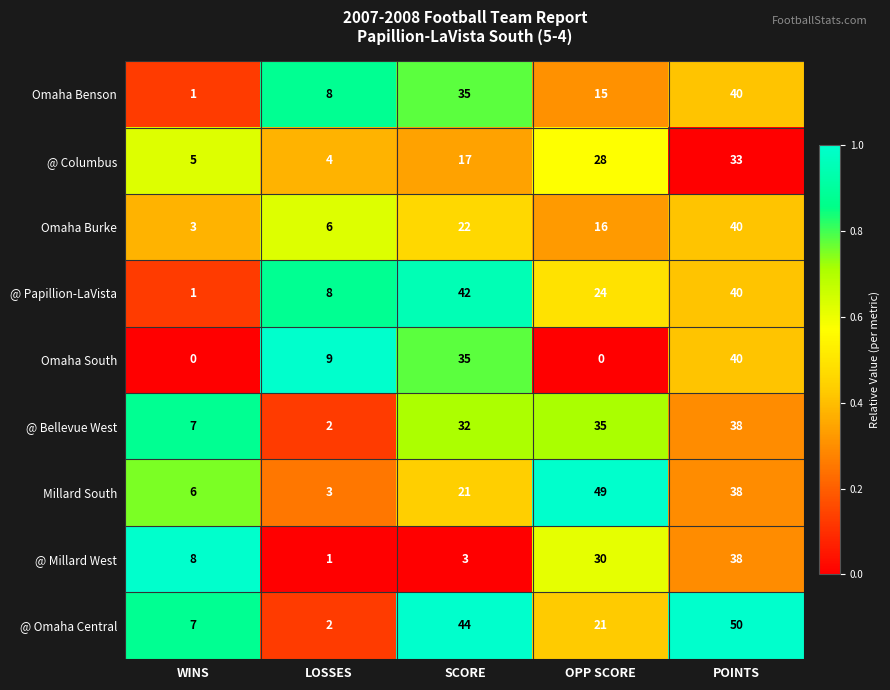

Where does the @ Papillion-LaVista series first go above 24?

SCORE